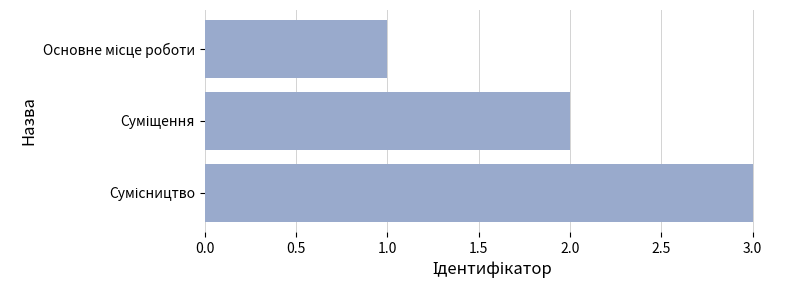

How many data points are less than 2?

1